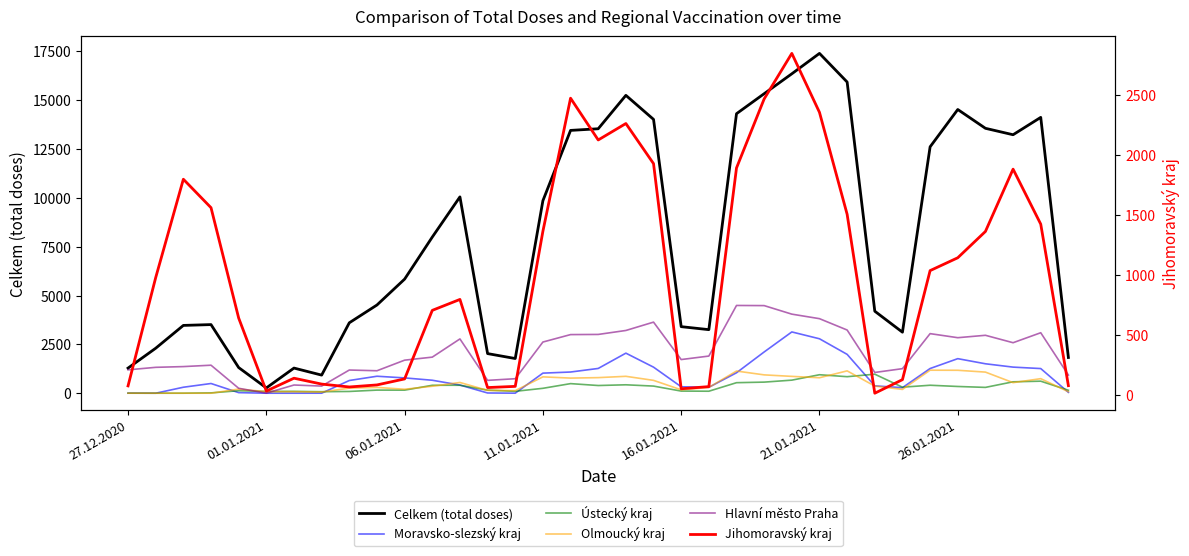

True or false: Celkem (total doses) has a value of 5841 at 06.01.2021.

True